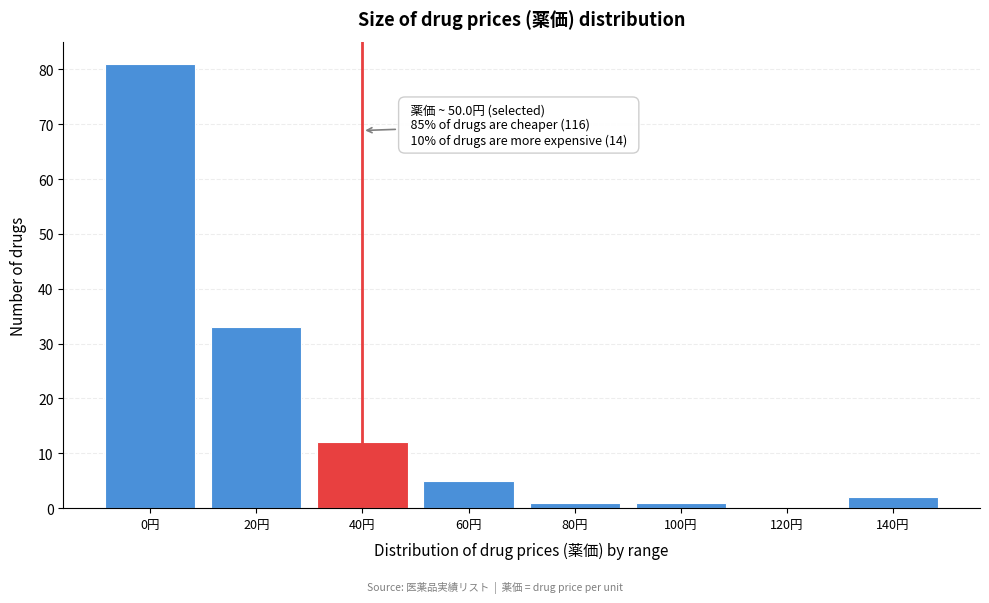

Reading right to left, list all the values displayed in this chart.

140円=2	120円=0	100円=1	80円=1	60円=5	40円=12	20円=33	0円=81